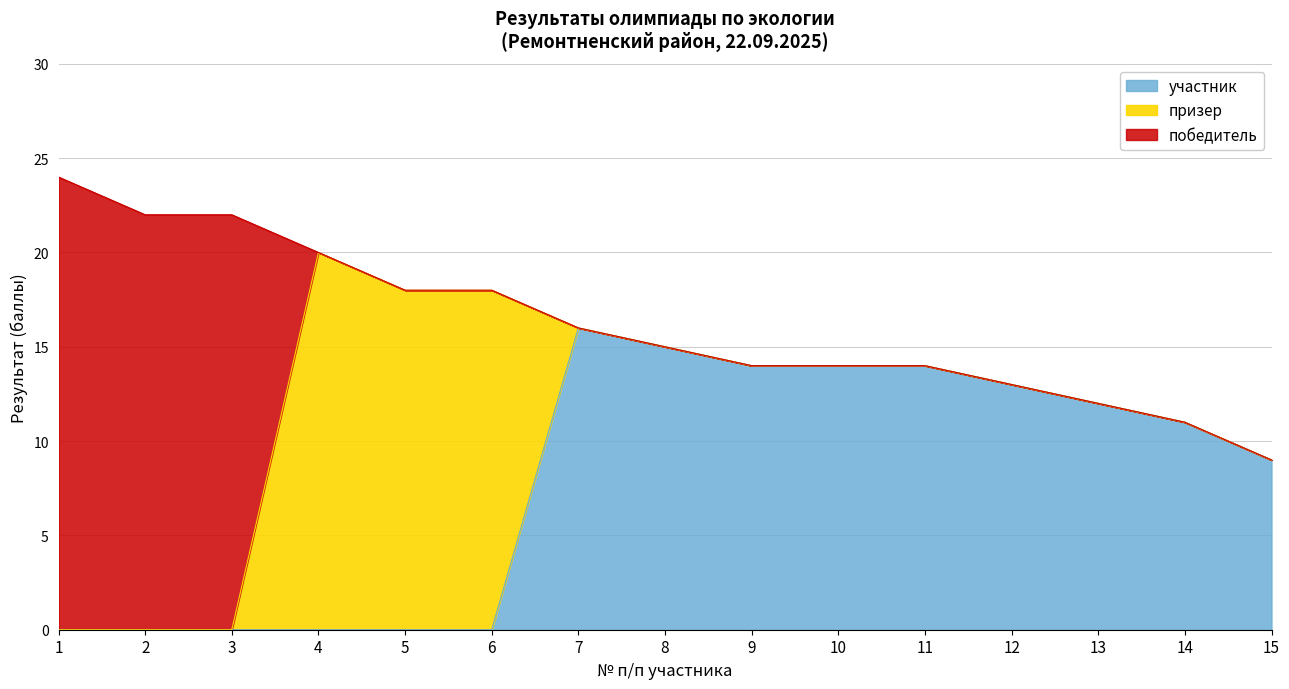

Is it true that победитель equals 14 at 2?

False